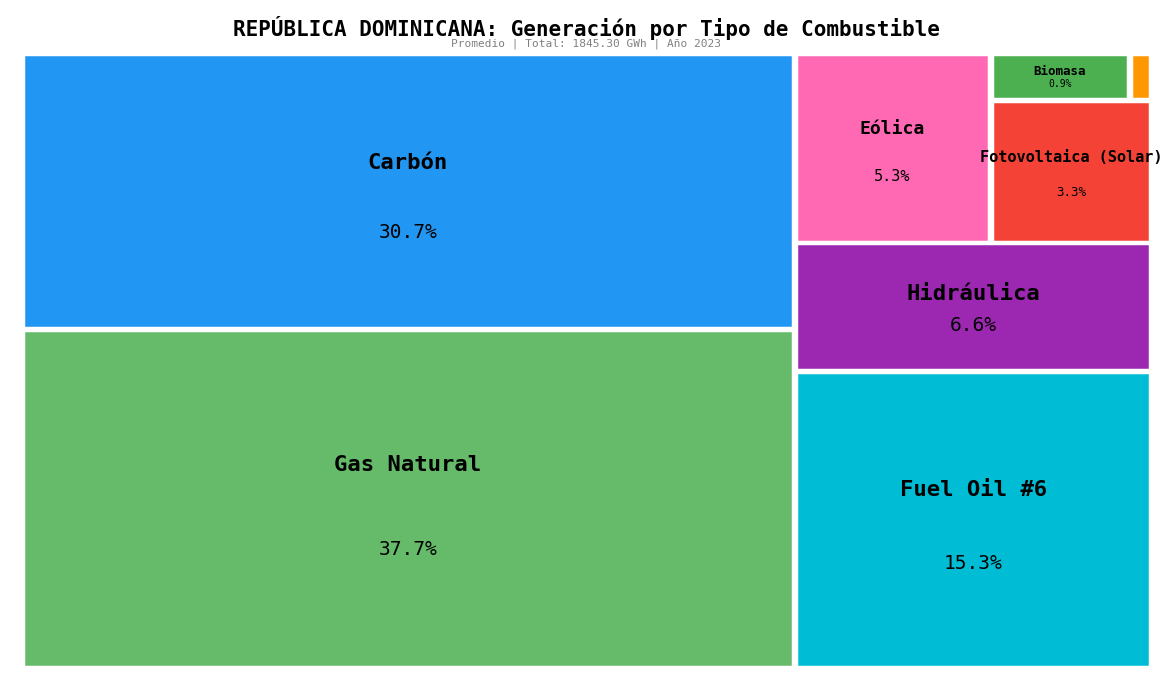

True or false: Fuel Oil #2 accounts for 8% of the total.

False